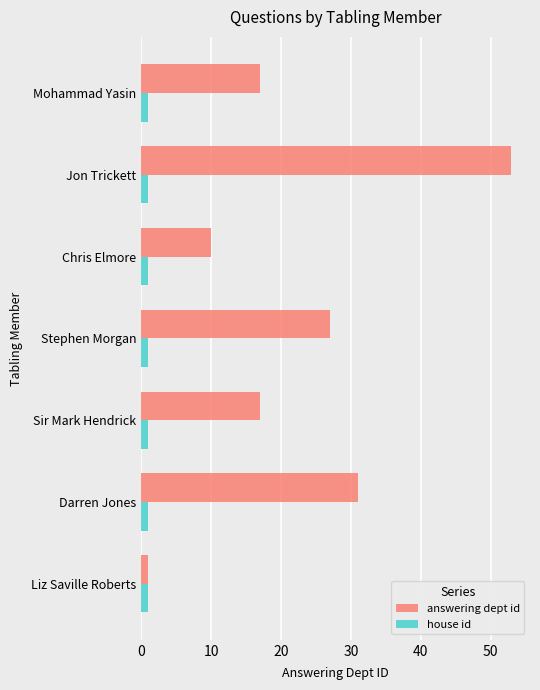

Is it true that answering dept id equals 10 at Chris Elmore?

True